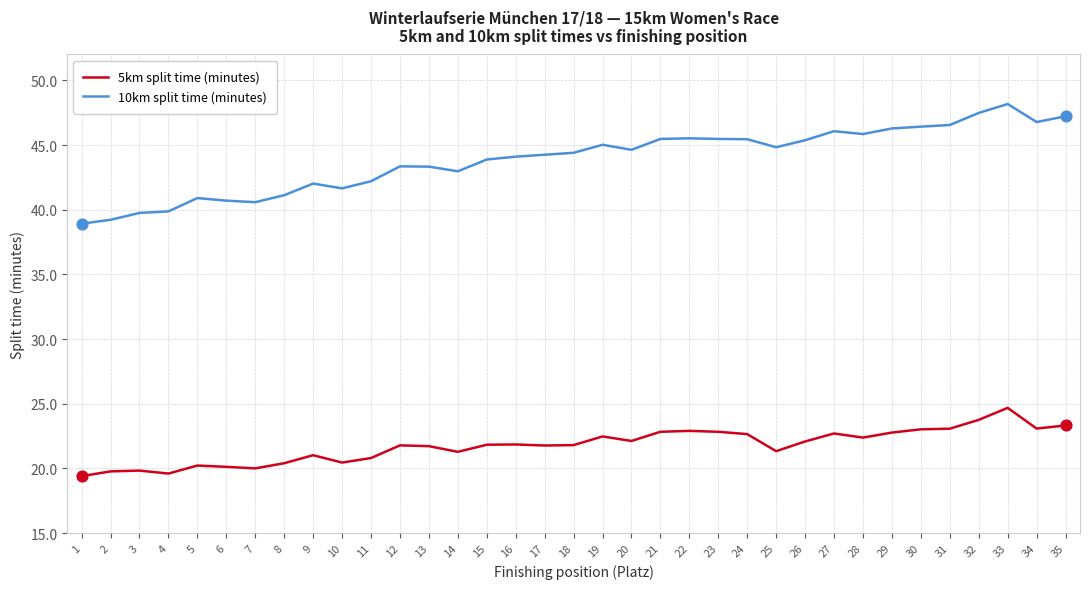

What are all the series names shown in the legend?

5km split time (minutes), 10km split time (minutes)